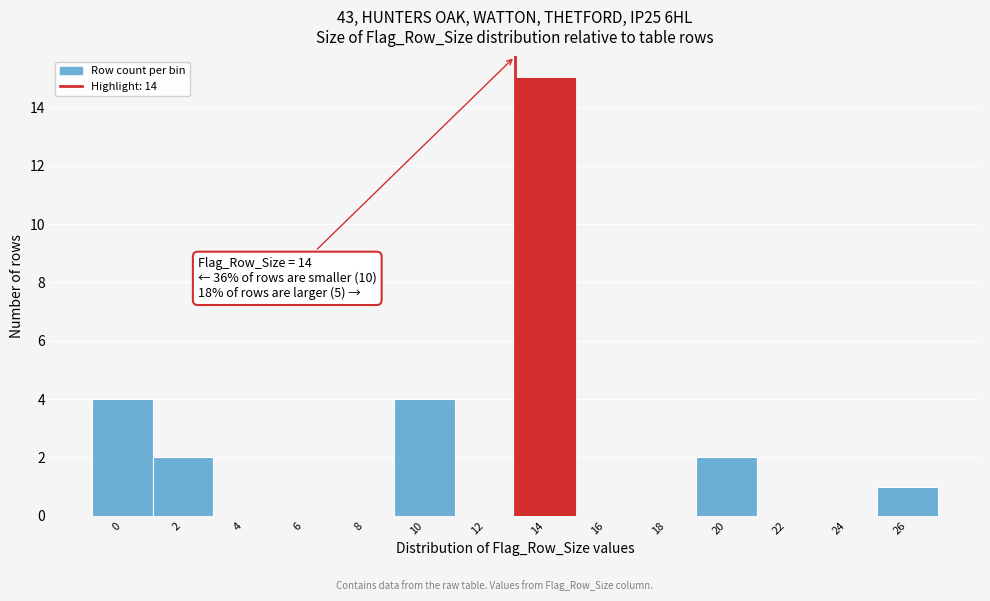

Reading left to right, list all the values displayed in this chart.

0=4	2=2	4=0	6=0	8=0	10=4	12=0	14=15	16=0	18=0	20=2	22=0	24=0	26=1